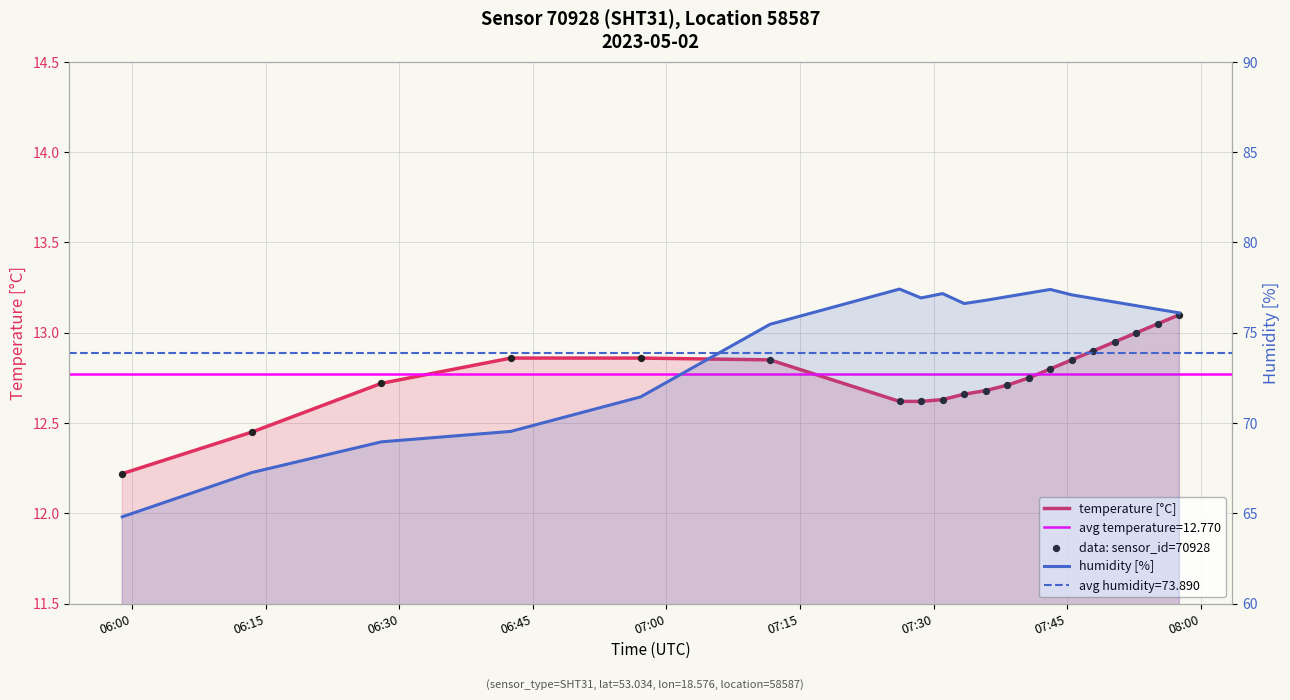

Which series has the largest Y range (max minus min)?

humidity [%]